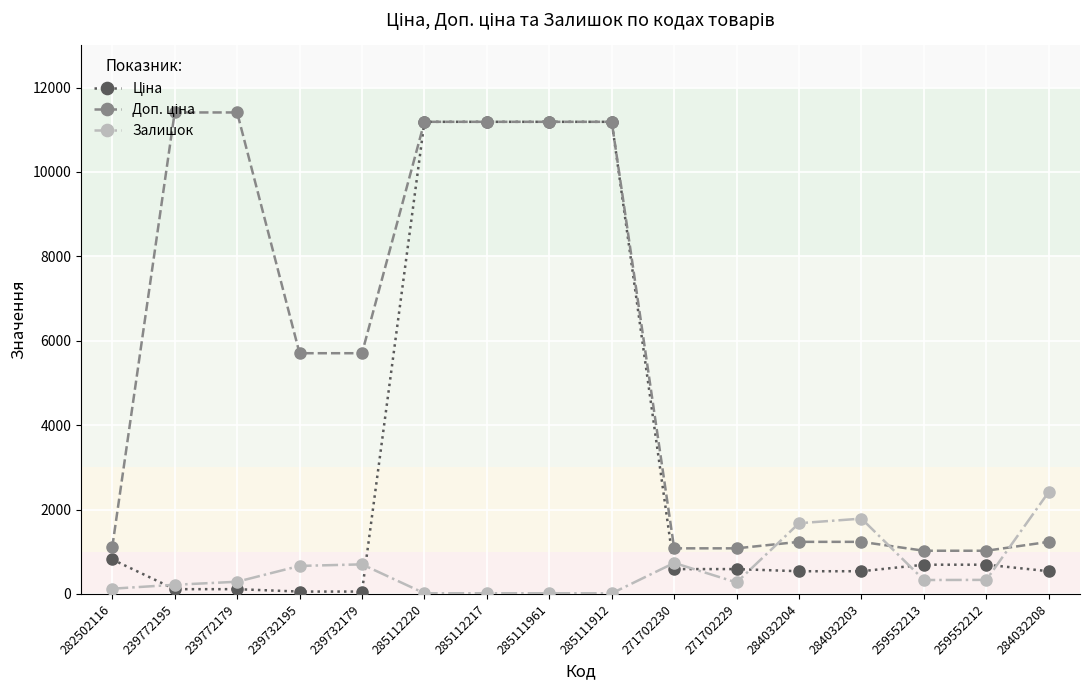

True or false: Залишок has a value of 825.0 at 284032204.

False